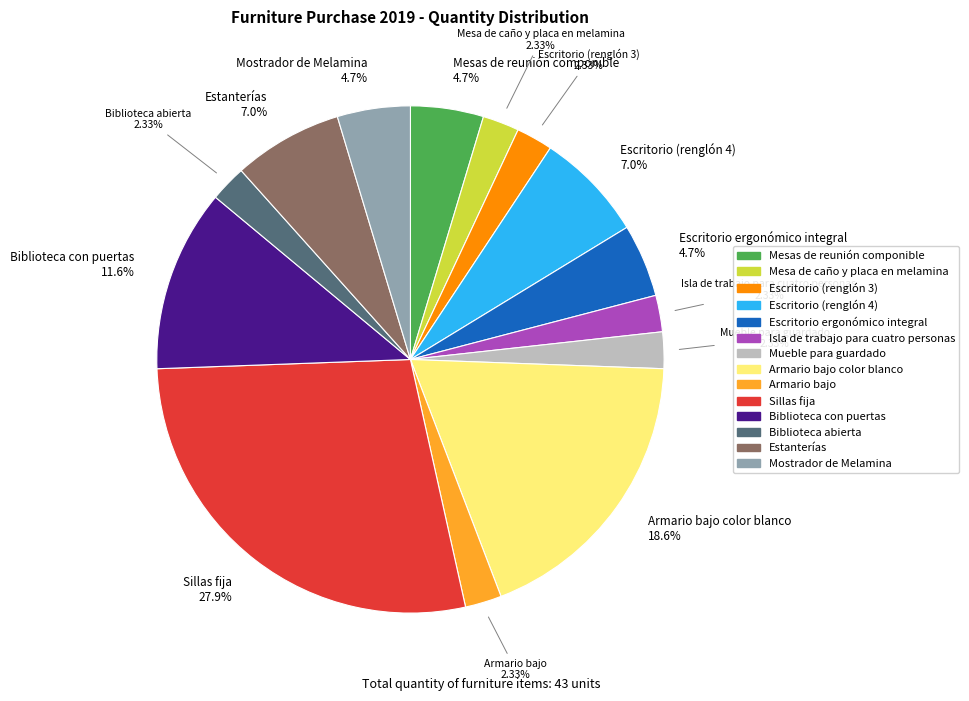

Is there any slice that represents more than half of the pie?

No